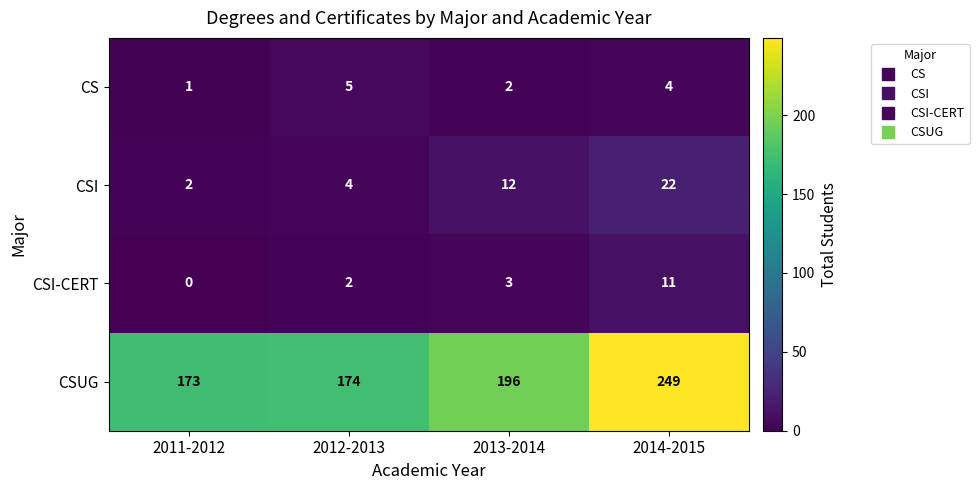

How many series are shown in this chart?

4